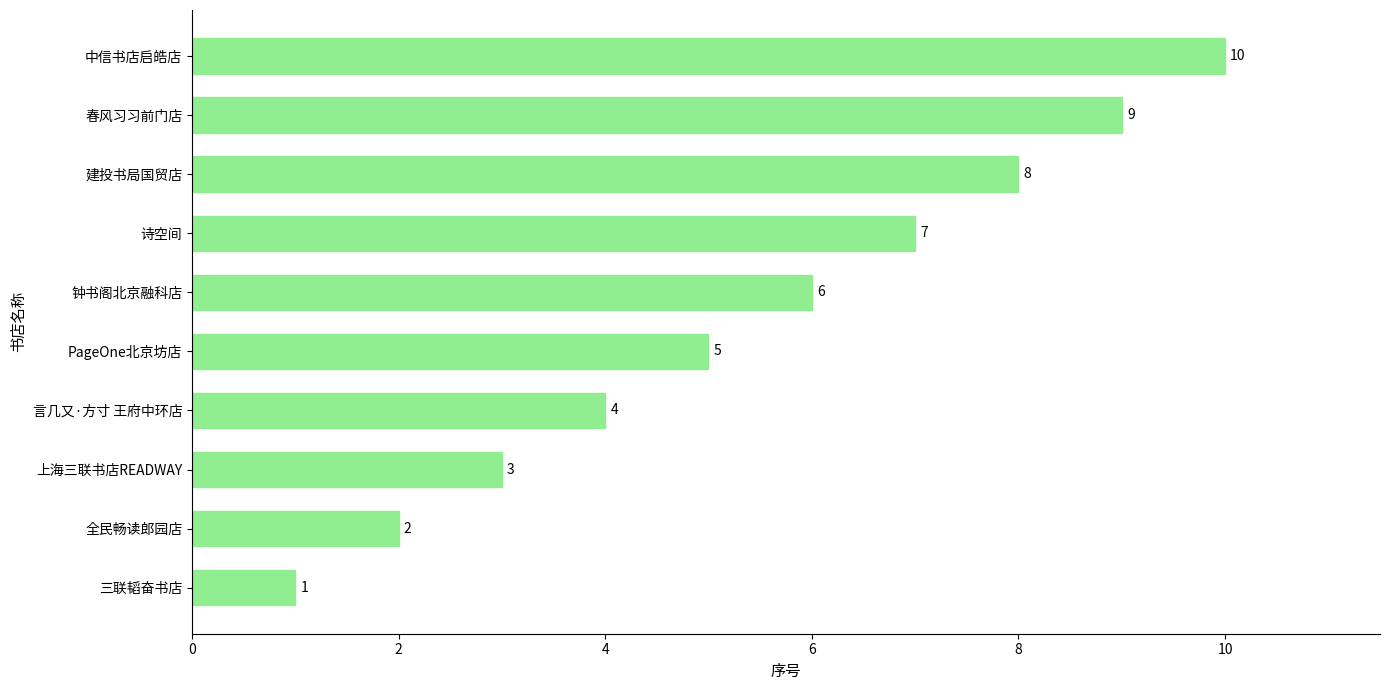

Rank the categories by value from lowest to highest.

三联韬奋书店, 全民畅读郎园店, 上海三联书店READWAY, 言几又·方寸 王府中环店, PageOne北京坊店, 钟书阁北京融科店, 诗空间, 建投书局国贸店, 春风习习前门店, 中信书店启皓店